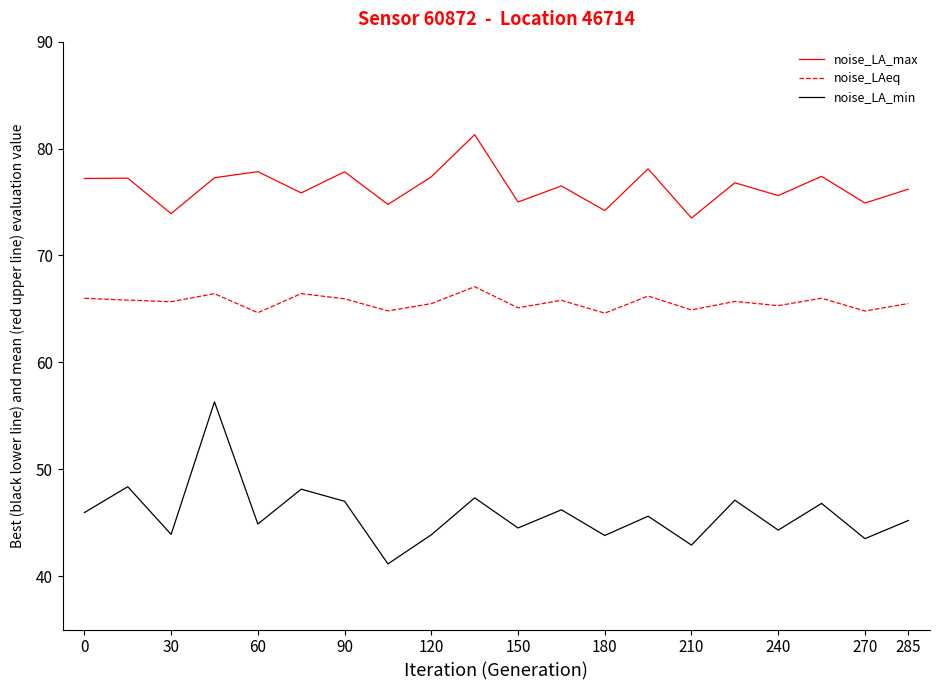

What is the smallest value displayed?

41.1